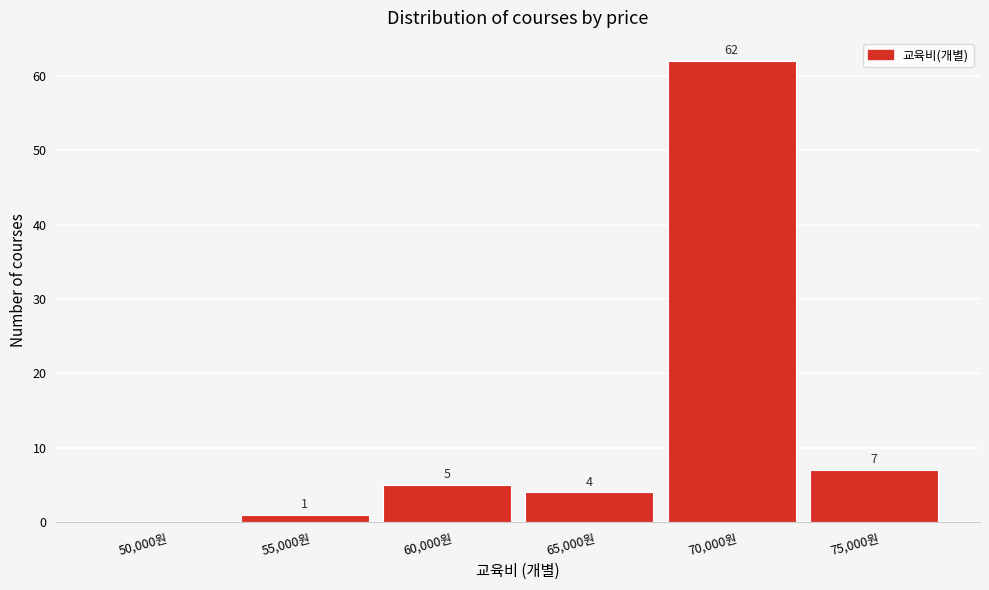

Reading left to right, transcribe all the data shown in this chart.

50,000원=0	55,000원=1	60,000원=5	65,000원=4	70,000원=62	75,000원=7